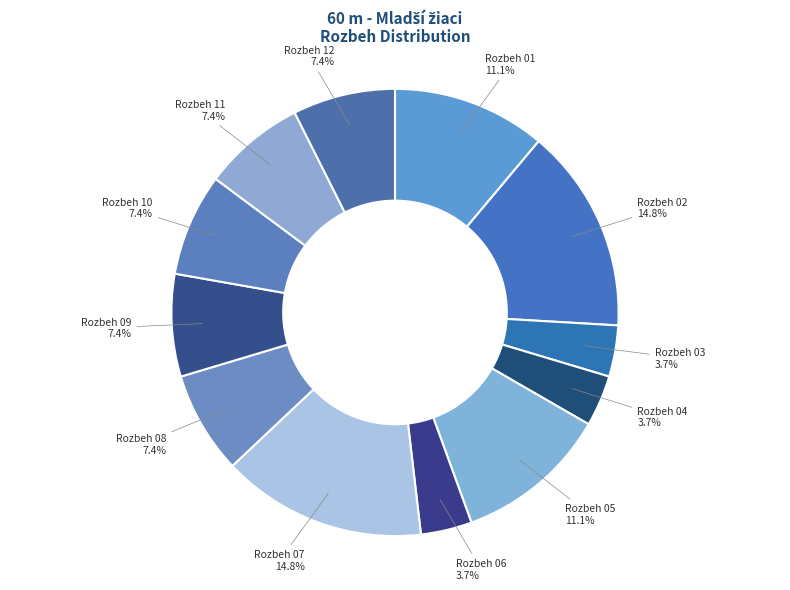

To the nearest percent, what is the difference between the largest and smallest slice percentages?

11%